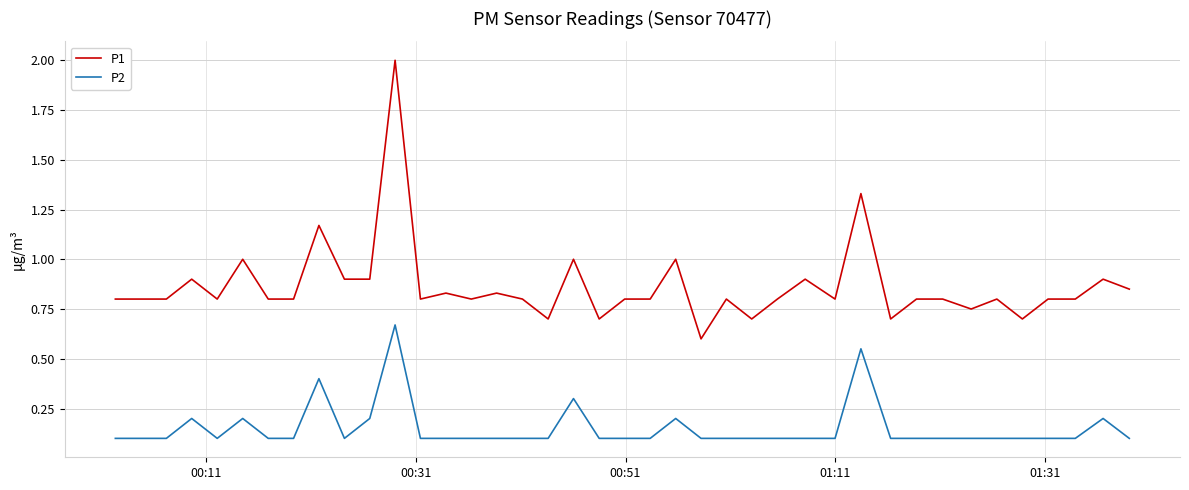

Which series has the widest spread of values?

P1